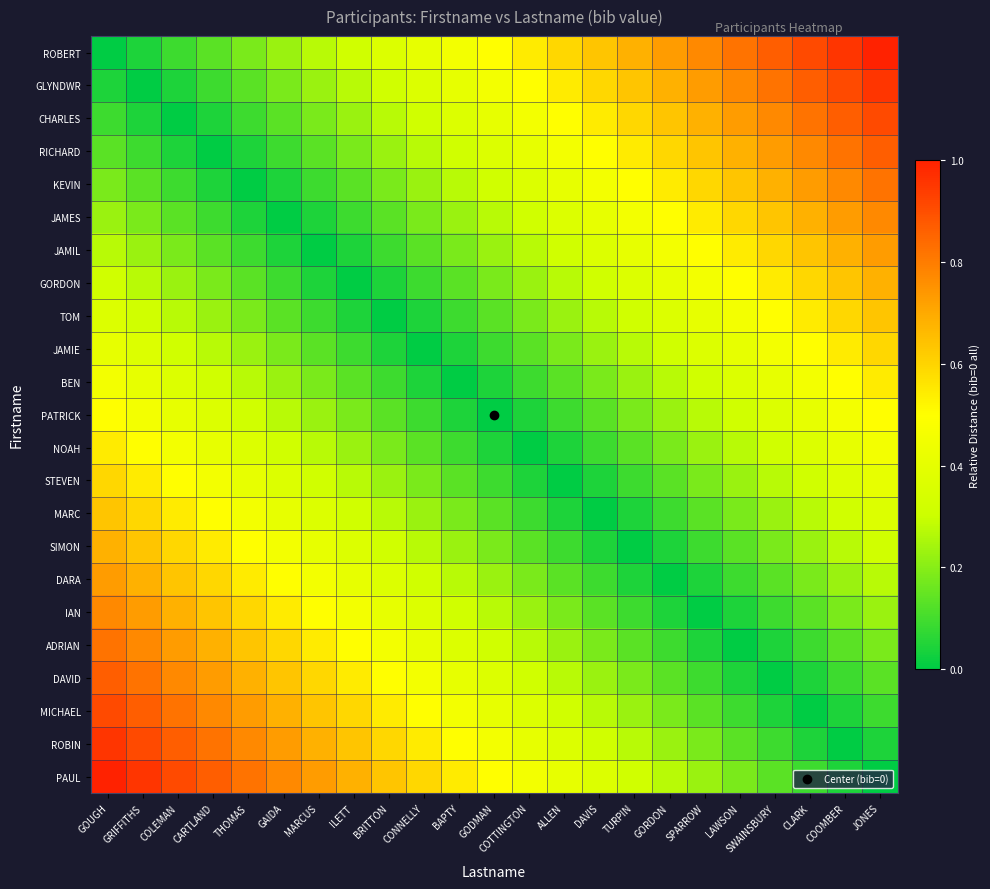

Reading left to right, extract all data points from this chart.

ROBERT: GOUGH=0.0	GRIFFITHS=0.0	COLEMAN=0.1	CARTLAND=0.1	THOMAS=0.2	GAIDA=0.2	MARCUS=0.3	ILETT=0.3	BRITTON=0.4	CONNELLY=0.4	BAPTY=0.5	GODMAN=0.5	COTTINGTON=0.5	ALLEN=0.6	DAVIS=0.6	TURPIN=0.7	GORDON=0.7	SPARROW=0.8	LAWSON=0.8	SWAINSBURY=0.9	CLARK=0.9	COOMBER=1.0	JONES=1.0
GLYNDWR: GOUGH=0.0	GRIFFITHS=0.0	COLEMAN=0.0	CARTLAND=0.1	THOMAS=0.1	GAIDA=0.2	MARCUS=0.2	ILETT=0.3	BRITTON=0.3	CONNELLY=0.4	BAPTY=0.4	GODMAN=0.5	COTTINGTON=0.5	ALLEN=0.5	DAVIS=0.6	TURPIN=0.6	GORDON=0.7	SPARROW=0.7	LAWSON=0.8	SWAINSBURY=0.8	CLARK=0.9	COOMBER=0.9	JONES=1.0
CHARLES: GOUGH=0.1	GRIFFITHS=0.0	COLEMAN=0.0	CARTLAND=0.0	THOMAS=0.1	GAIDA=0.1	MARCUS=0.2	ILETT=0.2	BRITTON=0.3	CONNELLY=0.3	BAPTY=0.4	GODMAN=0.4	COTTINGTON=0.5	ALLEN=0.5	DAVIS=0.5	TURPIN=0.6	GORDON=0.6	SPARROW=0.7	LAWSON=0.7	SWAINSBURY=0.8	CLARK=0.8	COOMBER=0.9	JONES=0.9
RICHARD: GOUGH=0.1	GRIFFITHS=0.1	COLEMAN=0.0	CARTLAND=0.0	THOMAS=0.0	GAIDA=0.1	MARCUS=0.1	ILETT=0.2	BRITTON=0.2	CONNELLY=0.3	BAPTY=0.3	GODMAN=0.4	COTTINGTON=0.4	ALLEN=0.5	DAVIS=0.5	TURPIN=0.5	GORDON=0.6	SPARROW=0.6	LAWSON=0.7	SWAINSBURY=0.7	CLARK=0.8	COOMBER=0.8	JONES=0.9
KEVIN: GOUGH=0.2	GRIFFITHS=0.1	COLEMAN=0.1	CARTLAND=0.0	THOMAS=0.0	GAIDA=0.0	MARCUS=0.1	ILETT=0.1	BRITTON=0.2	CONNELLY=0.2	BAPTY=0.3	GODMAN=0.3	COTTINGTON=0.4	ALLEN=0.4	DAVIS=0.5	TURPIN=0.5	GORDON=0.5	SPARROW=0.6	LAWSON=0.6	SWAINSBURY=0.7	CLARK=0.7	COOMBER=0.8	JONES=0.8
JAMES: GOUGH=0.2	GRIFFITHS=0.2	COLEMAN=0.1	CARTLAND=0.1	THOMAS=0.0	GAIDA=0.0	MARCUS=0.0	ILETT=0.1	BRITTON=0.1	CONNELLY=0.2	BAPTY=0.2	GODMAN=0.3	COTTINGTON=0.3	ALLEN=0.4	DAVIS=0.4	TURPIN=0.5	GORDON=0.5	SPARROW=0.5	LAWSON=0.6	SWAINSBURY=0.6	CLARK=0.7	COOMBER=0.7	JONES=0.8
JAMIL: GOUGH=0.3	GRIFFITHS=0.2	COLEMAN=0.2	CARTLAND=0.1	THOMAS=0.1	GAIDA=0.0	MARCUS=0.0	ILETT=0.0	BRITTON=0.1	CONNELLY=0.1	BAPTY=0.2	GODMAN=0.2	COTTINGTON=0.3	ALLEN=0.3	DAVIS=0.4	TURPIN=0.4	GORDON=0.5	SPARROW=0.5	LAWSON=0.5	SWAINSBURY=0.6	CLARK=0.6	COOMBER=0.7	JONES=0.7
GORDON: GOUGH=0.3	GRIFFITHS=0.3	COLEMAN=0.2	CARTLAND=0.2	THOMAS=0.1	GAIDA=0.1	MARCUS=0.0	ILETT=0.0	BRITTON=0.0	CONNELLY=0.1	BAPTY=0.1	GODMAN=0.2	COTTINGTON=0.2	ALLEN=0.3	DAVIS=0.3	TURPIN=0.4	GORDON=0.4	SPARROW=0.5	LAWSON=0.5	SWAINSBURY=0.5	CLARK=0.6	COOMBER=0.6	JONES=0.7
TOM: GOUGH=0.4	GRIFFITHS=0.3	COLEMAN=0.3	CARTLAND=0.2	THOMAS=0.2	GAIDA=0.1	MARCUS=0.1	ILETT=0.0	BRITTON=0.0	CONNELLY=0.0	BAPTY=0.1	GODMAN=0.1	COTTINGTON=0.2	ALLEN=0.2	DAVIS=0.3	TURPIN=0.3	GORDON=0.4	SPARROW=0.4	LAWSON=0.5	SWAINSBURY=0.5	CLARK=0.5	COOMBER=0.6	JONES=0.6
JAMIE: GOUGH=0.4	GRIFFITHS=0.4	COLEMAN=0.3	CARTLAND=0.3	THOMAS=0.2	GAIDA=0.2	MARCUS=0.1	ILETT=0.1	BRITTON=0.0	CONNELLY=0.0	BAPTY=0.0	GODMAN=0.1	COTTINGTON=0.1	ALLEN=0.2	DAVIS=0.2	TURPIN=0.3	GORDON=0.3	SPARROW=0.4	LAWSON=0.4	SWAINSBURY=0.5	CLARK=0.5	COOMBER=0.5	JONES=0.6
BEN: GOUGH=0.5	GRIFFITHS=0.4	COLEMAN=0.4	CARTLAND=0.3	THOMAS=0.3	GAIDA=0.2	MARCUS=0.2	ILETT=0.1	BRITTON=0.1	CONNELLY=0.0	BAPTY=0.0	GODMAN=0.0	COTTINGTON=0.1	ALLEN=0.1	DAVIS=0.2	TURPIN=0.2	GORDON=0.3	SPARROW=0.3	LAWSON=0.4	SWAINSBURY=0.4	CLARK=0.5	COOMBER=0.5	JONES=0.5
PATRICK: GOUGH=0.5	GRIFFITHS=0.5	COLEMAN=0.4	CARTLAND=0.4	THOMAS=0.3	GAIDA=0.3	MARCUS=0.2	ILETT=0.2	BRITTON=0.1	CONNELLY=0.1	BAPTY=0.0	GODMAN=0.0	COTTINGTON=0.0	ALLEN=0.1	DAVIS=0.1	TURPIN=0.2	GORDON=0.2	SPARROW=0.3	LAWSON=0.3	SWAINSBURY=0.4	CLARK=0.4	COOMBER=0.5	JONES=0.5
NOAH: GOUGH=0.5	GRIFFITHS=0.5	COLEMAN=0.5	CARTLAND=0.4	THOMAS=0.4	GAIDA=0.3	MARCUS=0.3	ILETT=0.2	BRITTON=0.2	CONNELLY=0.1	BAPTY=0.1	GODMAN=0.0	COTTINGTON=0.0	ALLEN=0.0	DAVIS=0.1	TURPIN=0.1	GORDON=0.2	SPARROW=0.2	LAWSON=0.3	SWAINSBURY=0.3	CLARK=0.4	COOMBER=0.4	JONES=0.5
STEVEN: GOUGH=0.6	GRIFFITHS=0.5	COLEMAN=0.5	CARTLAND=0.5	THOMAS=0.4	GAIDA=0.4	MARCUS=0.3	ILETT=0.3	BRITTON=0.2	CONNELLY=0.2	BAPTY=0.1	GODMAN=0.1	COTTINGTON=0.0	ALLEN=0.0	DAVIS=0.0	TURPIN=0.1	GORDON=0.1	SPARROW=0.2	LAWSON=0.2	SWAINSBURY=0.3	CLARK=0.3	COOMBER=0.4	JONES=0.4
MARC: GOUGH=0.6	GRIFFITHS=0.6	COLEMAN=0.5	CARTLAND=0.5	THOMAS=0.5	GAIDA=0.4	MARCUS=0.4	ILETT=0.3	BRITTON=0.3	CONNELLY=0.2	BAPTY=0.2	GODMAN=0.1	COTTINGTON=0.1	ALLEN=0.0	DAVIS=0.0	TURPIN=0.0	GORDON=0.1	SPARROW=0.1	LAWSON=0.2	SWAINSBURY=0.2	CLARK=0.3	COOMBER=0.3	JONES=0.4
SIMON: GOUGH=0.7	GRIFFITHS=0.6	COLEMAN=0.6	CARTLAND=0.5	THOMAS=0.5	GAIDA=0.5	MARCUS=0.4	ILETT=0.4	BRITTON=0.3	CONNELLY=0.3	BAPTY=0.2	GODMAN=0.2	COTTINGTON=0.1	ALLEN=0.1	DAVIS=0.0	TURPIN=0.0	GORDON=0.0	SPARROW=0.1	LAWSON=0.1	SWAINSBURY=0.2	CLARK=0.2	COOMBER=0.3	JONES=0.3
DARA: GOUGH=0.7	GRIFFITHS=0.7	COLEMAN=0.6	CARTLAND=0.6	THOMAS=0.5	GAIDA=0.5	MARCUS=0.5	ILETT=0.4	BRITTON=0.4	CONNELLY=0.3	BAPTY=0.3	GODMAN=0.2	COTTINGTON=0.2	ALLEN=0.1	DAVIS=0.1	TURPIN=0.0	GORDON=0.0	SPARROW=0.0	LAWSON=0.1	SWAINSBURY=0.1	CLARK=0.2	COOMBER=0.2	JONES=0.3
IAN: GOUGH=0.8	GRIFFITHS=0.7	COLEMAN=0.7	CARTLAND=0.6	THOMAS=0.6	GAIDA=0.5	MARCUS=0.5	ILETT=0.5	BRITTON=0.4	CONNELLY=0.4	BAPTY=0.3	GODMAN=0.3	COTTINGTON=0.2	ALLEN=0.2	DAVIS=0.1	TURPIN=0.1	GORDON=0.0	SPARROW=0.0	LAWSON=0.0	SWAINSBURY=0.1	CLARK=0.1	COOMBER=0.2	JONES=0.2
ADRIAN: GOUGH=0.8	GRIFFITHS=0.8	COLEMAN=0.7	CARTLAND=0.7	THOMAS=0.6	GAIDA=0.6	MARCUS=0.5	ILETT=0.5	BRITTON=0.5	CONNELLY=0.4	BAPTY=0.4	GODMAN=0.3	COTTINGTON=0.3	ALLEN=0.2	DAVIS=0.2	TURPIN=0.1	GORDON=0.1	SPARROW=0.0	LAWSON=0.0	SWAINSBURY=0.0	CLARK=0.1	COOMBER=0.1	JONES=0.2
DAVID: GOUGH=0.9	GRIFFITHS=0.8	COLEMAN=0.8	CARTLAND=0.7	THOMAS=0.7	GAIDA=0.6	MARCUS=0.6	ILETT=0.5	BRITTON=0.5	CONNELLY=0.5	BAPTY=0.4	GODMAN=0.4	COTTINGTON=0.3	ALLEN=0.3	DAVIS=0.2	TURPIN=0.2	GORDON=0.1	SPARROW=0.1	LAWSON=0.0	SWAINSBURY=0.0	CLARK=0.0	COOMBER=0.1	JONES=0.1
MICHAEL: GOUGH=0.9	GRIFFITHS=0.9	COLEMAN=0.8	CARTLAND=0.8	THOMAS=0.7	GAIDA=0.7	MARCUS=0.6	ILETT=0.6	BRITTON=0.5	CONNELLY=0.5	BAPTY=0.5	GODMAN=0.4	COTTINGTON=0.4	ALLEN=0.3	DAVIS=0.3	TURPIN=0.2	GORDON=0.2	SPARROW=0.1	LAWSON=0.1	SWAINSBURY=0.0	CLARK=0.0	COOMBER=0.0	JONES=0.1
ROBIN: GOUGH=1.0	GRIFFITHS=0.9	COLEMAN=0.9	CARTLAND=0.8	THOMAS=0.8	GAIDA=0.7	MARCUS=0.7	ILETT=0.6	BRITTON=0.6	CONNELLY=0.5	BAPTY=0.5	GODMAN=0.5	COTTINGTON=0.4	ALLEN=0.4	DAVIS=0.3	TURPIN=0.3	GORDON=0.2	SPARROW=0.2	LAWSON=0.1	SWAINSBURY=0.1	CLARK=0.0	COOMBER=0.0	JONES=0.0
PAUL: GOUGH=1.0	GRIFFITHS=1.0	COLEMAN=0.9	CARTLAND=0.9	THOMAS=0.8	GAIDA=0.8	MARCUS=0.7	ILETT=0.7	BRITTON=0.6	CONNELLY=0.6	BAPTY=0.5	GODMAN=0.5	COTTINGTON=0.5	ALLEN=0.4	DAVIS=0.4	TURPIN=0.3	GORDON=0.3	SPARROW=0.2	LAWSON=0.2	SWAINSBURY=0.1	CLARK=0.1	COOMBER=0.0	JONES=0.0